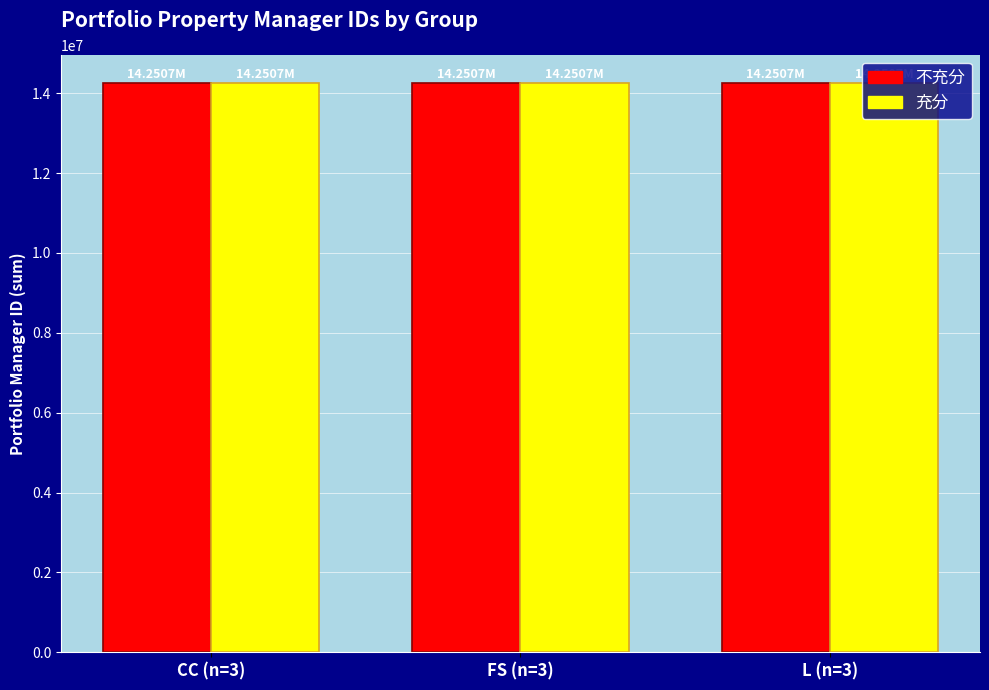

Where does the 充分 series first go above 14250678?

CC (n=3)